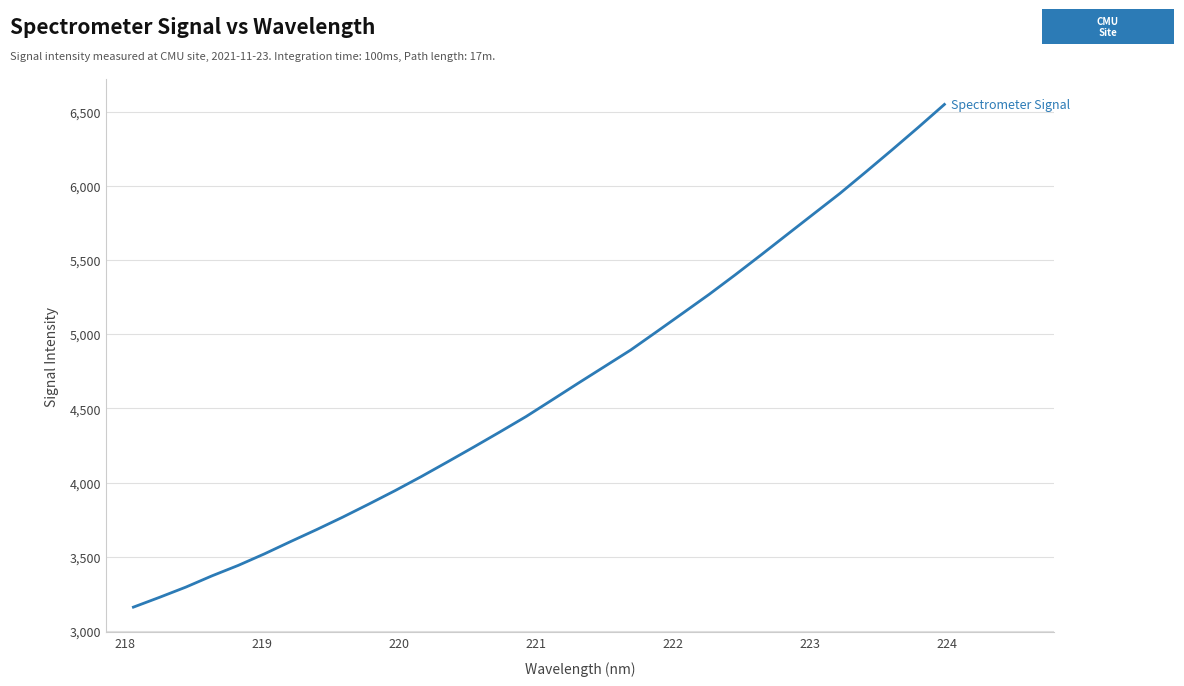

What is the greatest value displayed?

6552.1